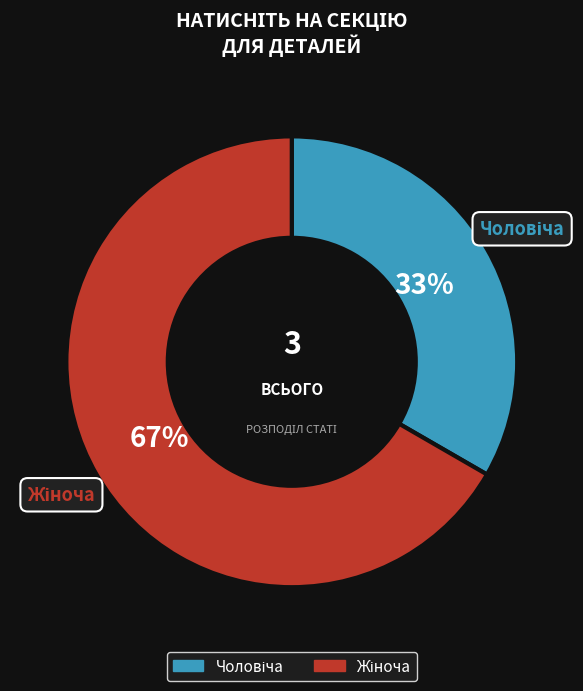

To the nearest percent, what is the average slice percentage?

50%